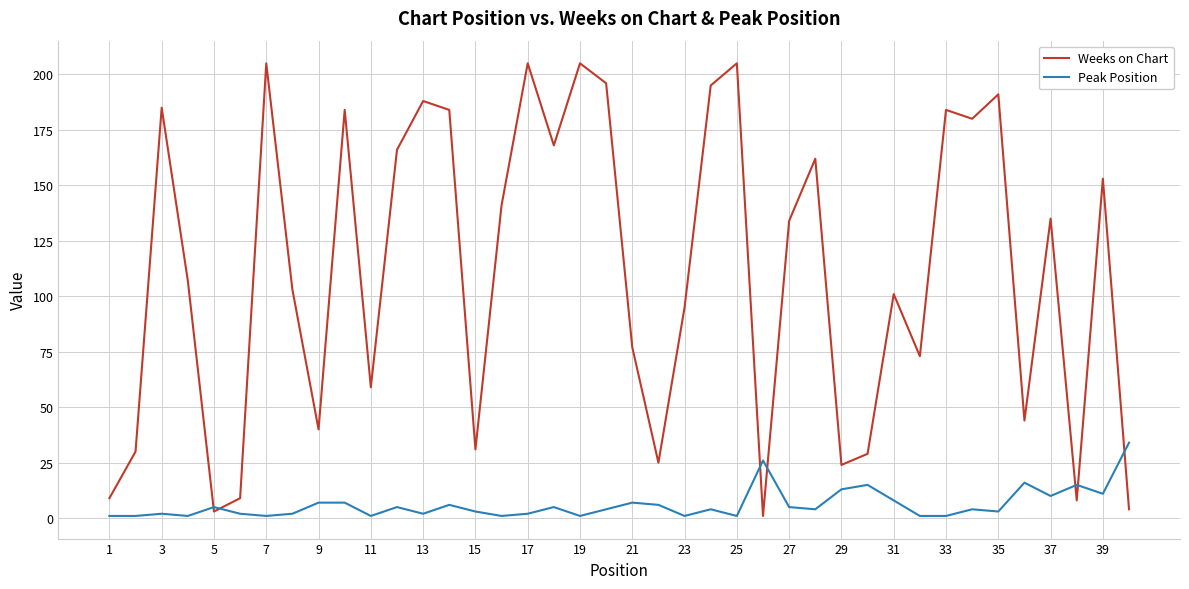

Which series has the widest spread of values?

Weeks on Chart